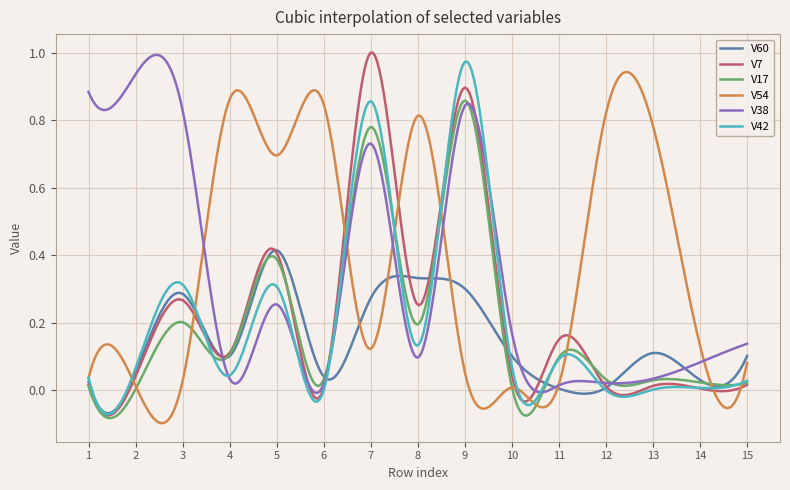

After their last crossing, which series has the higher values: V38 or V42?

V38